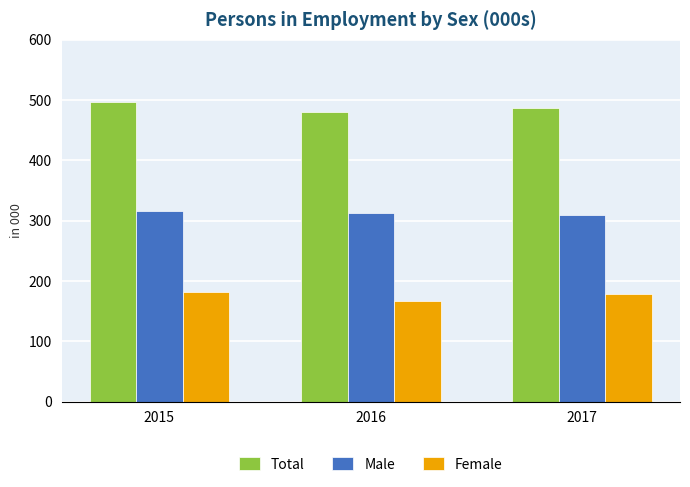

What value does the Female series have at 2015?

181